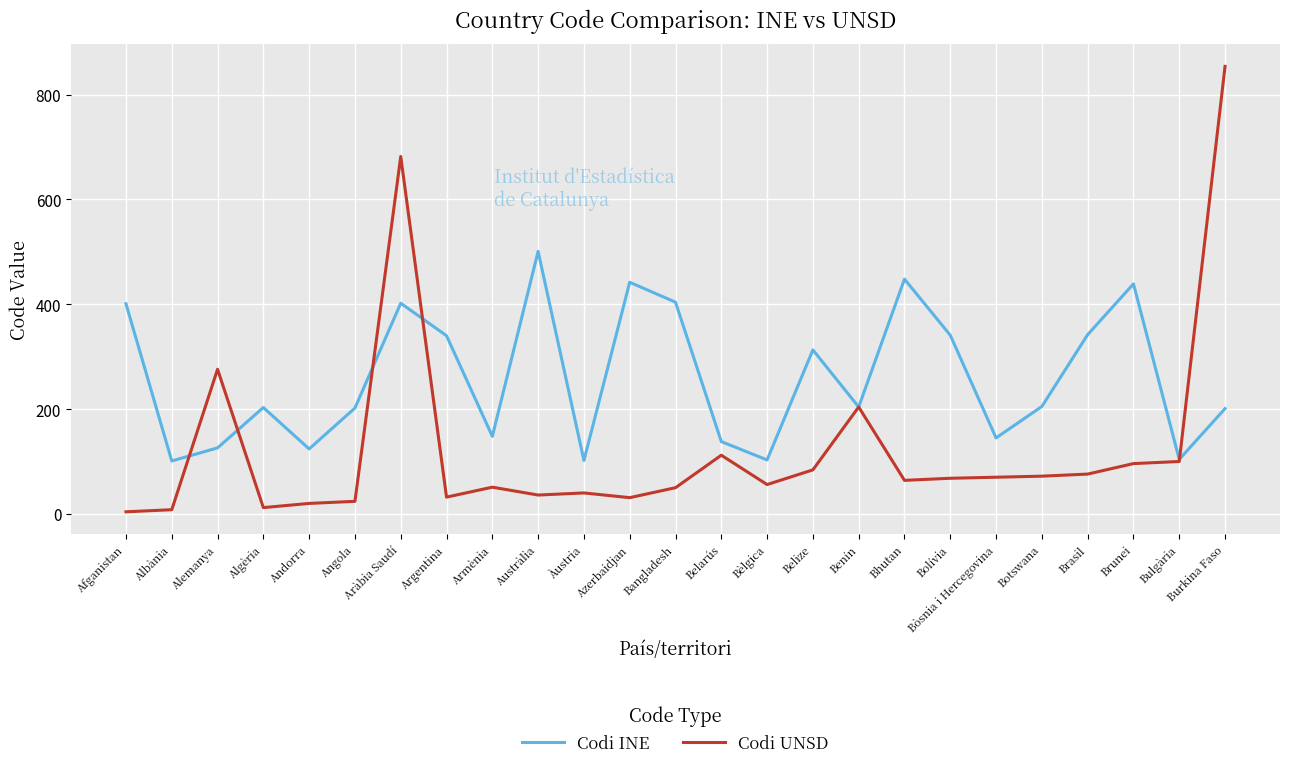

Between Argentina and Bangladesh, which series saw the biggest shift?

Codi INE